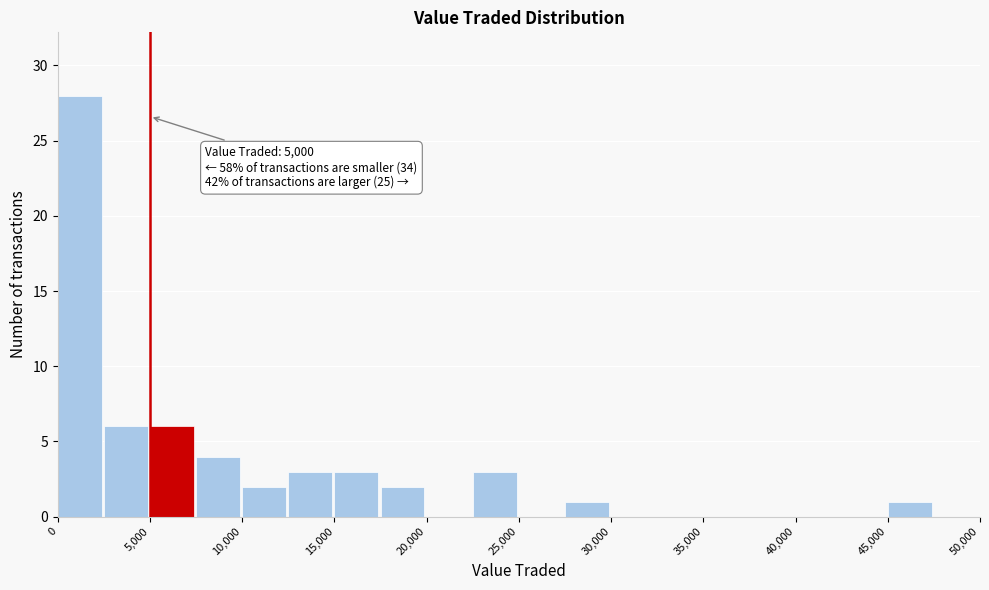

Over which range of the x-axis is the bar tallest?

0 to 2500